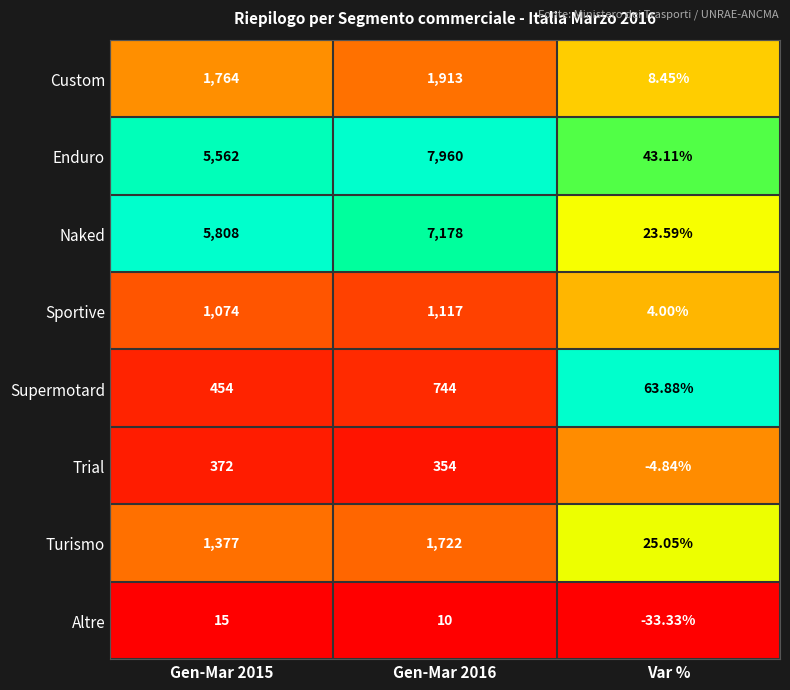

Which series has the widest spread of values?

Enduro